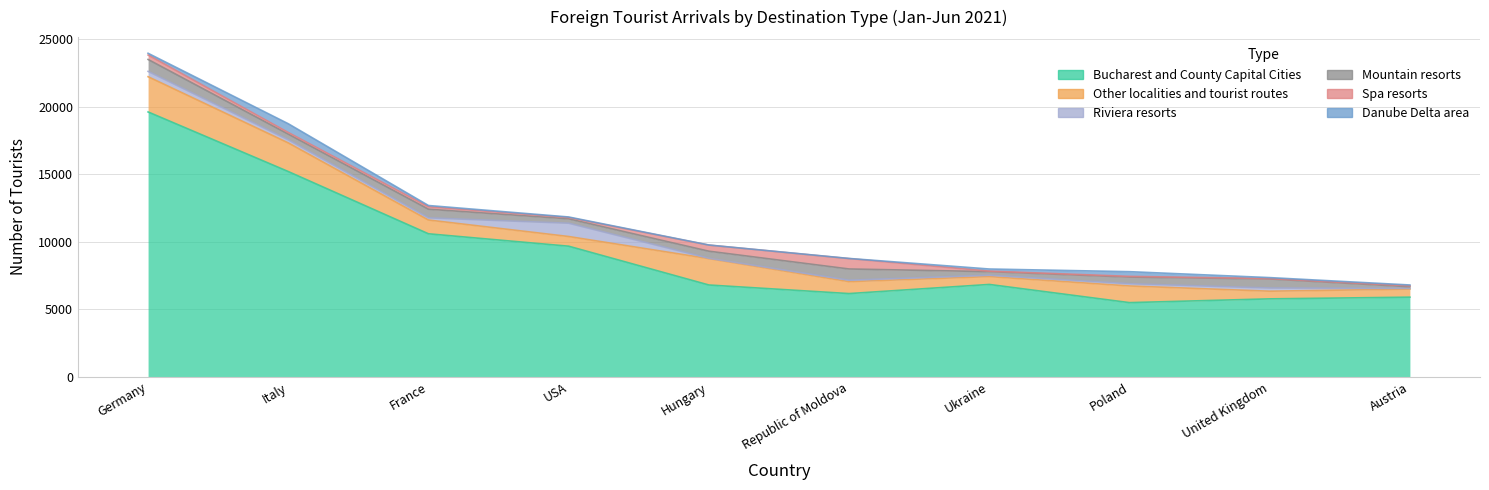

Between France and USA, which series saw the biggest shift?

Bucharest and County Capital Cities